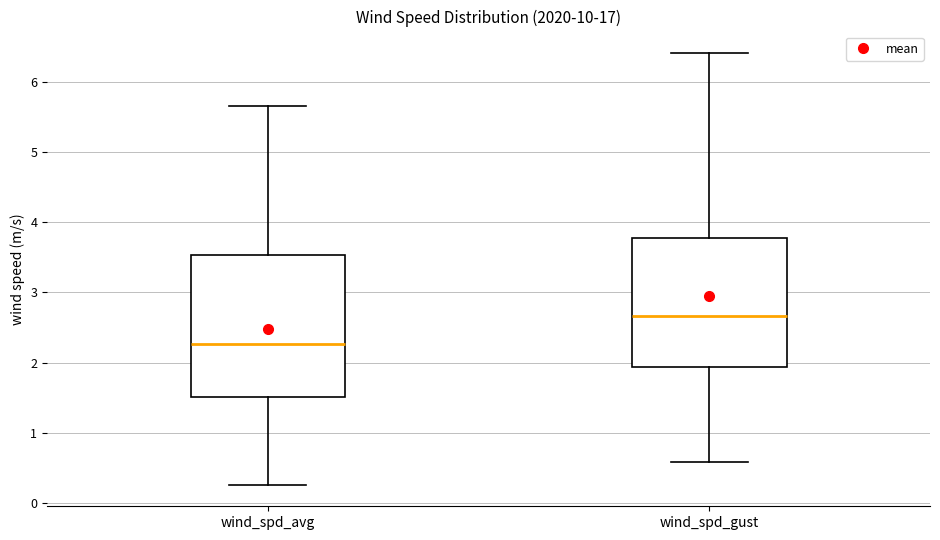

Reading left to right, transcribe this box plot: for each box, give where its median line is, the range the box spans, and where its two whiskers end, as read against the y-axis. The values are not printed on the chart, so give them approximately, as read against the axis.

wind_spd_avg: median 2.3, box 1.5 to 3.5, whiskers 0.3 to 5.7
wind_spd_gust: median 2.7, box 1.9 to 3.8, whiskers 0.6 to 6.4